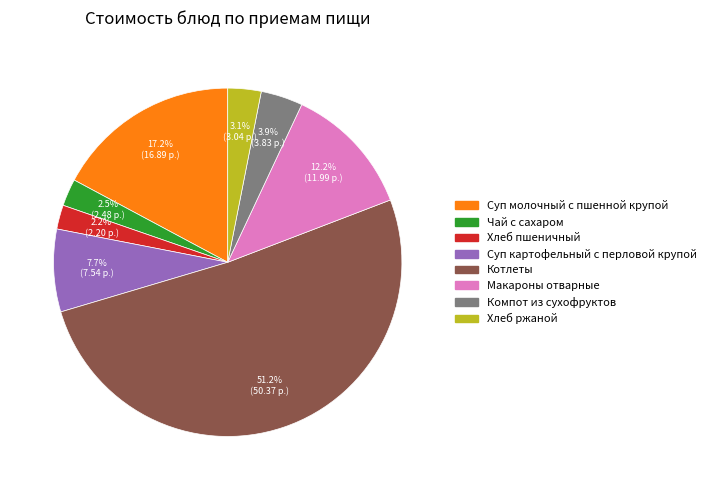

To the nearest percent, what percentage of the pie is Суп картофельный с перловой крупой?

8%